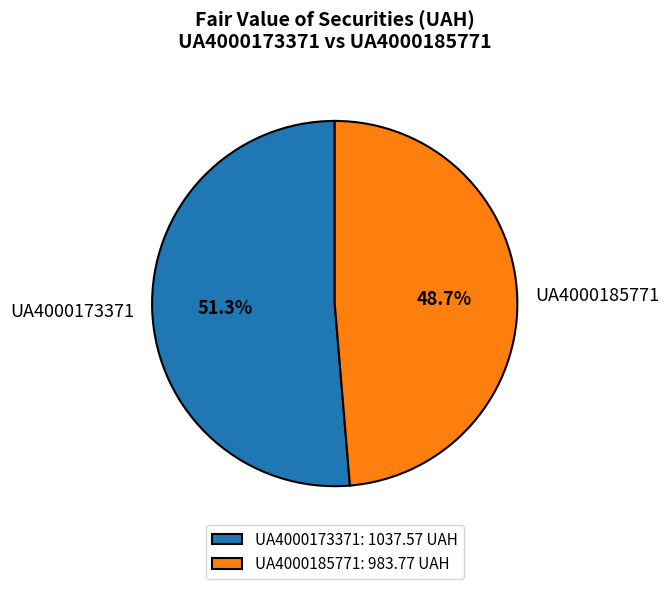

Do UA4000185771 and UA4000173371 together represent more than half of the pie?

Yes